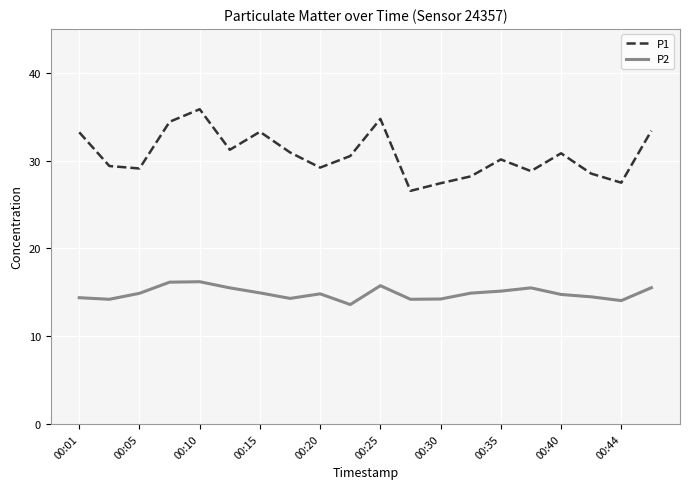

Is this an area chart (filled region under the line)?

No